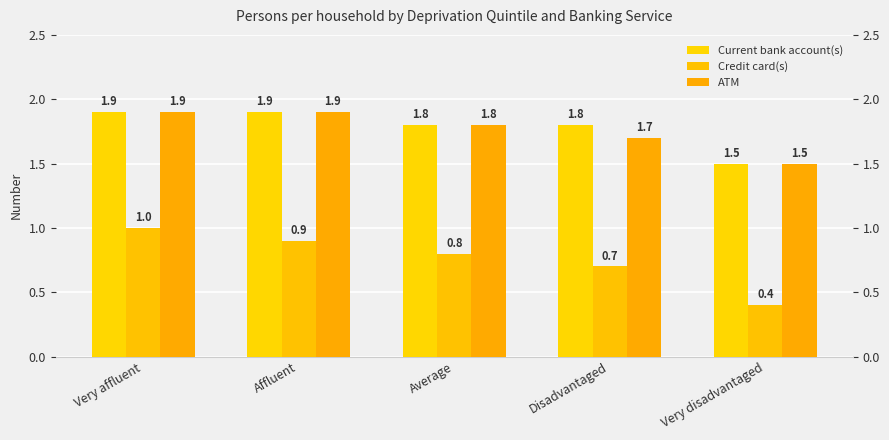

What is the difference between the highest and lowest values at Average?

1.0